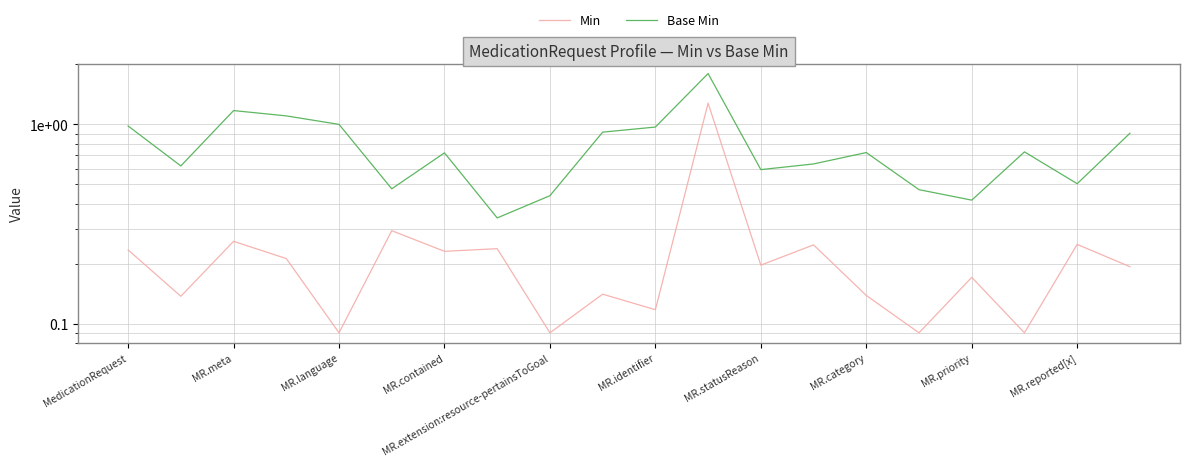

Does the chart have visible grid lines?

Yes